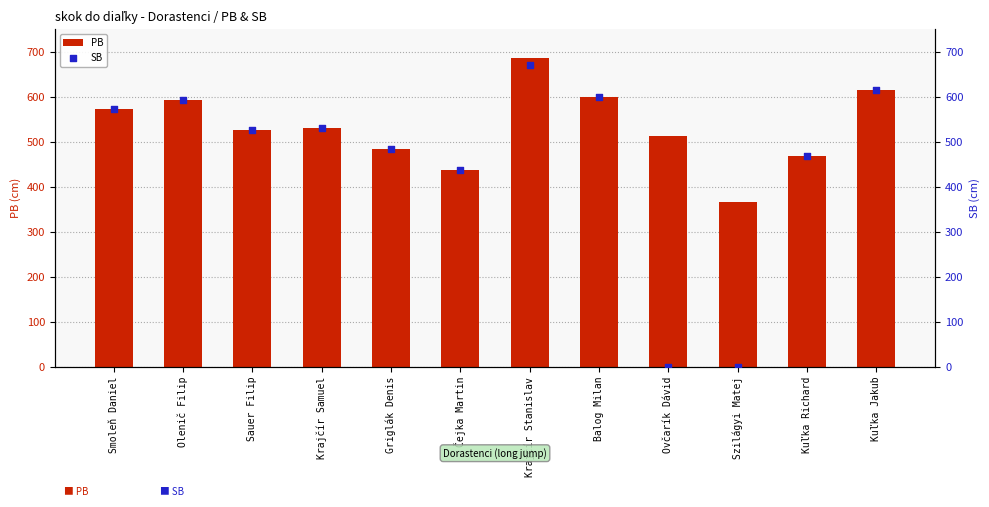

What is the total value across all series at Sauer Filip?

1052